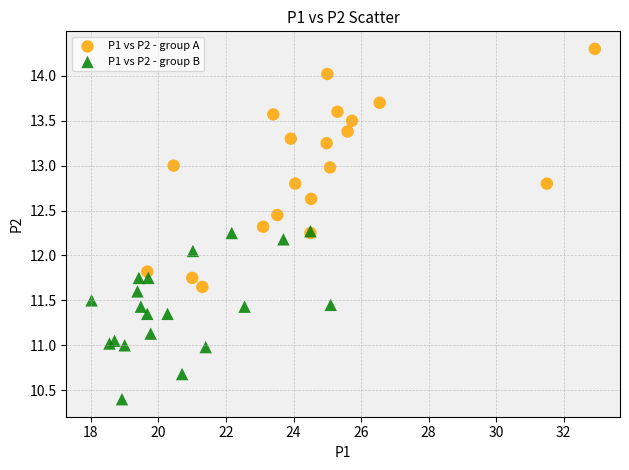

Which series reaches the minimum Y coordinate?

P1 vs P2 - group B